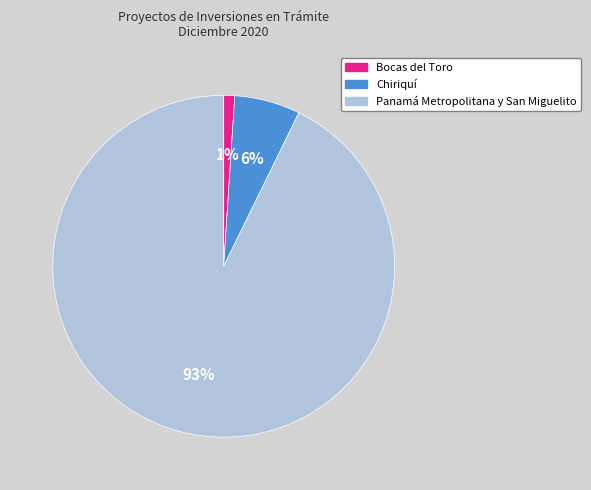

What is the smallest slice in the pie chart?

Bocas del Toro